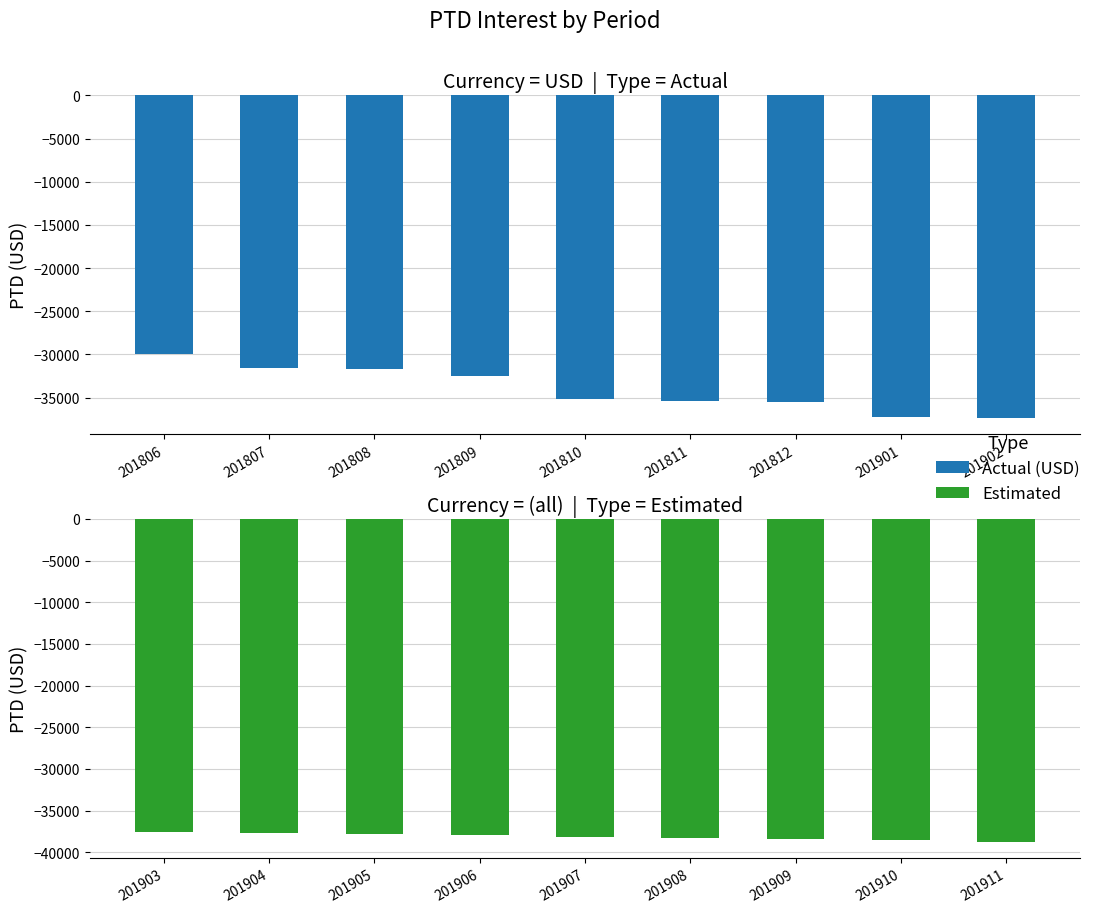

What are all the series names shown in the legend?

Actual (USD), Estimated